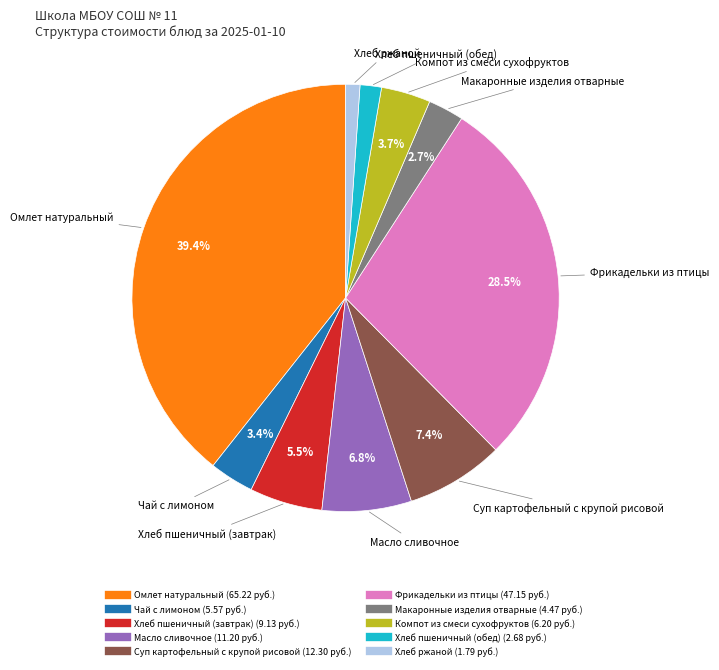

What is the ratio of the value at Макаронные изделия отварные to the value at Компот из смеси сухофруктов?

0.7